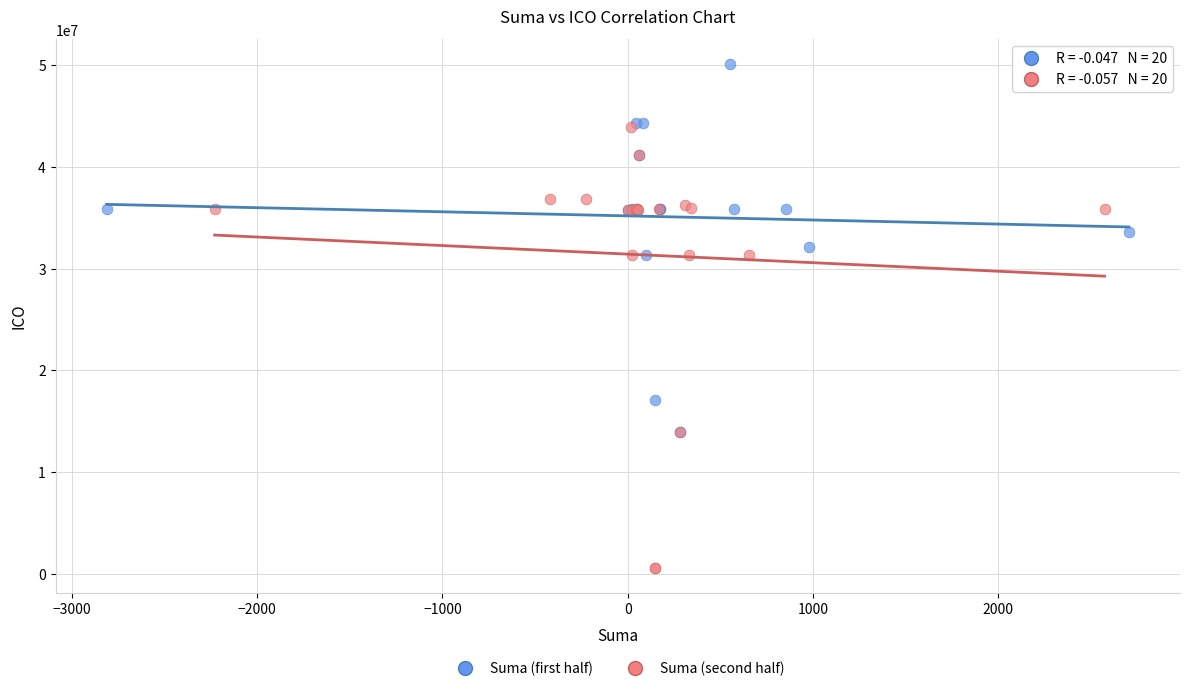

Which series contains the highest Y value?

Suma (first half)